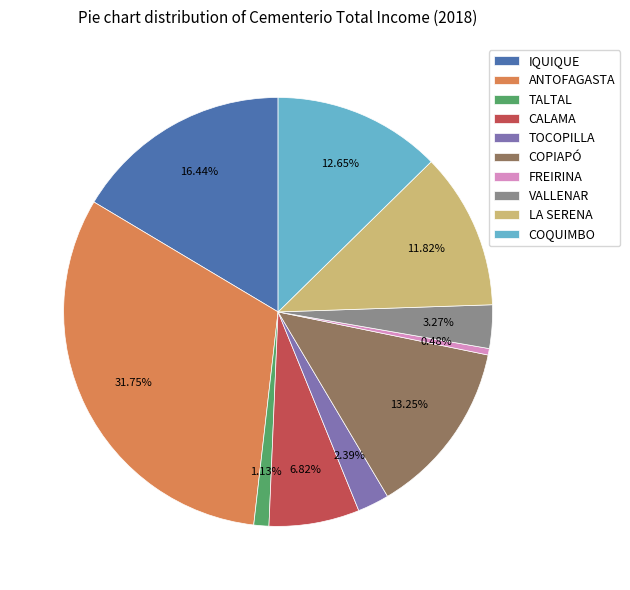

How many segments does this pie chart have?

10